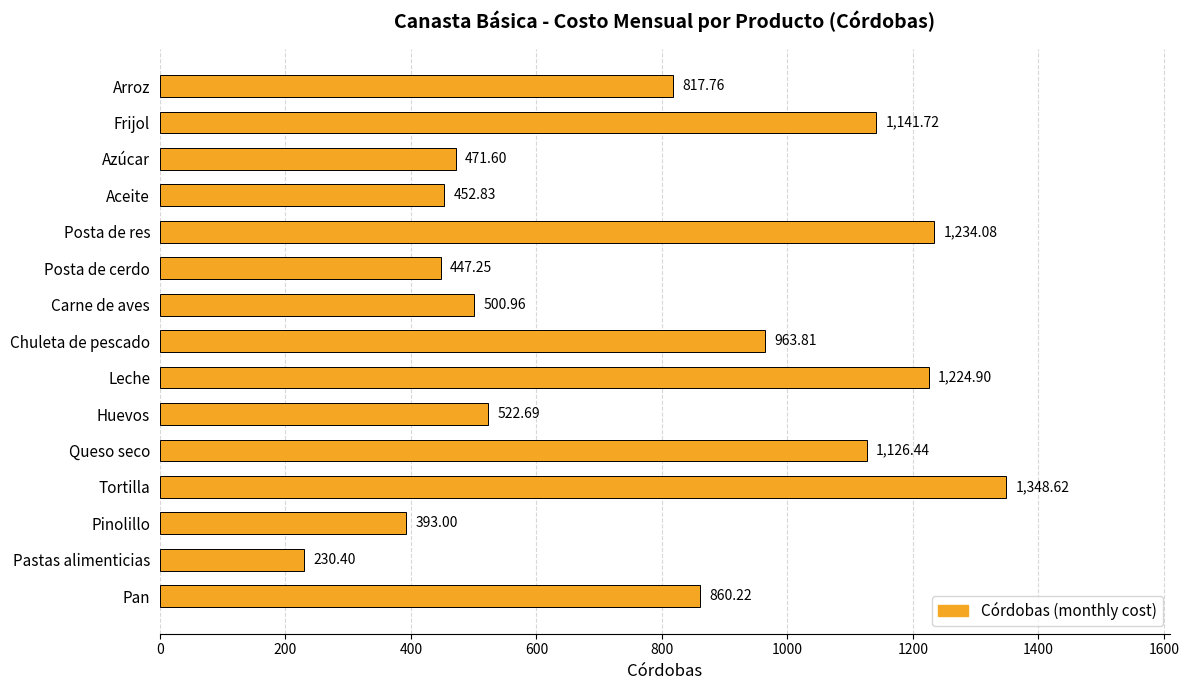

How many bars are there in total?

15